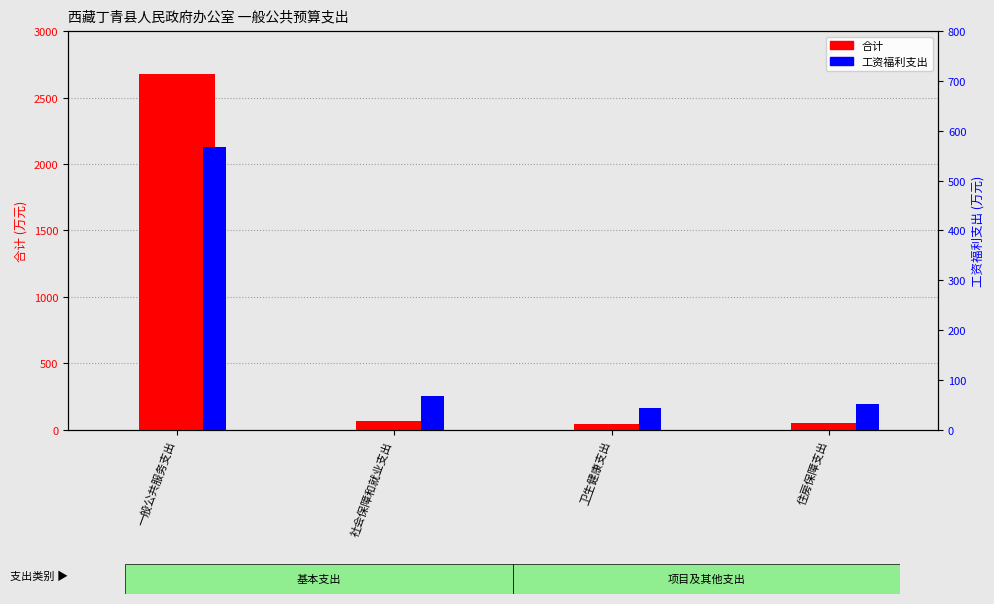

The 工资福利支出 series shows 44.3 at 卫生健康支出. True or false?

True